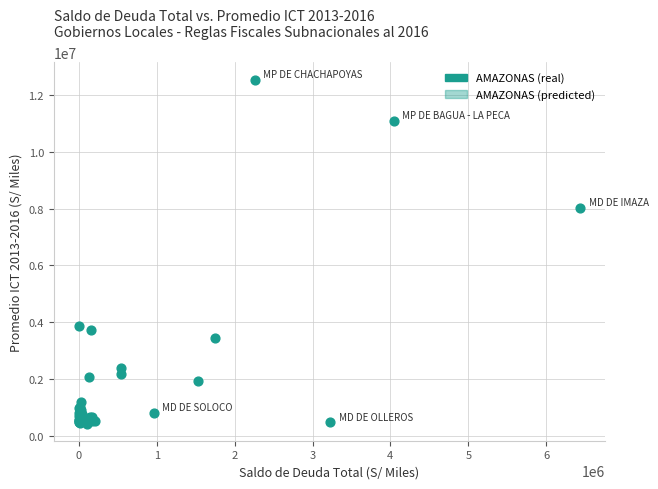

What Y value in the scatter plot is closest to 6487231?

8027858.5